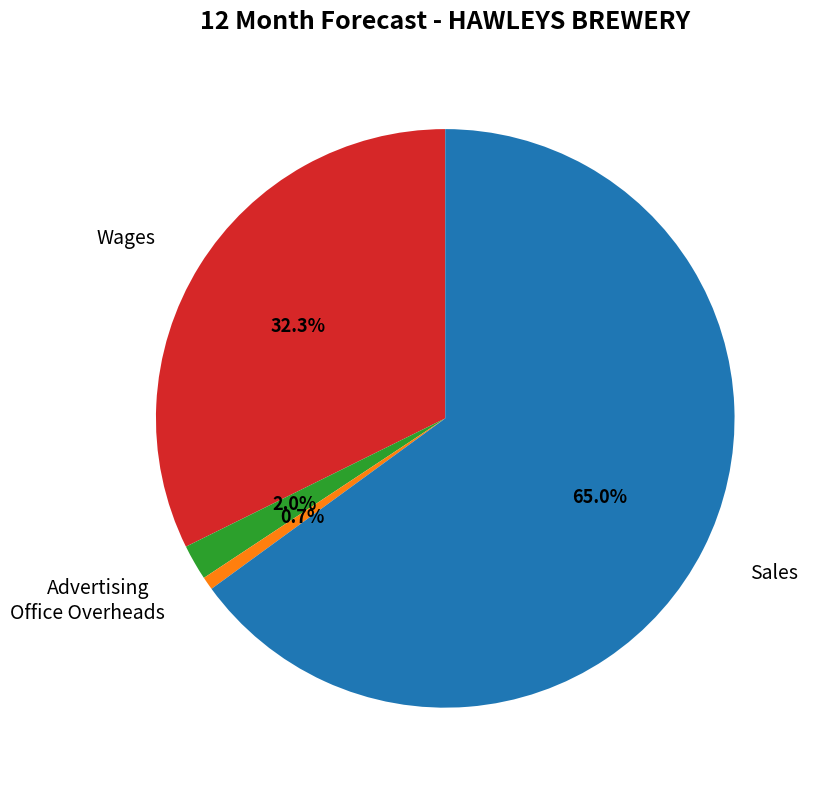

Which has a higher value, Office Overheads or Wages?

Wages